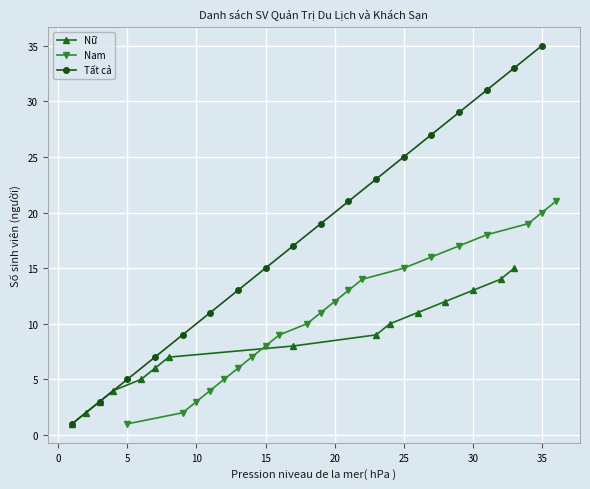

Which category has the lowest value in the Nam series?

5